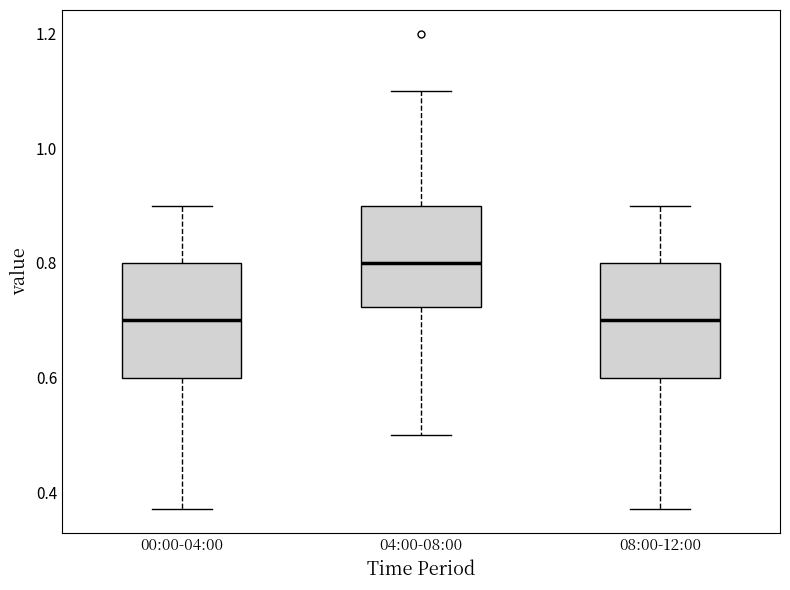

Reading left to right, transcribe this box plot: for each box, give where its median line is, the range the box spans, and where its two whiskers end, as read against the y-axis. The values are not printed on the chart, so give them approximately, as read against the axis.

00:00-04:00: median 0.70, box 0.60 to 0.80, whiskers 0.38 to 0.90
04:00-08:00: median 0.80, box 0.72 to 0.90, whiskers 0.50 to 1.10
08:00-12:00: median 0.70, box 0.60 to 0.80, whiskers 0.38 to 0.90